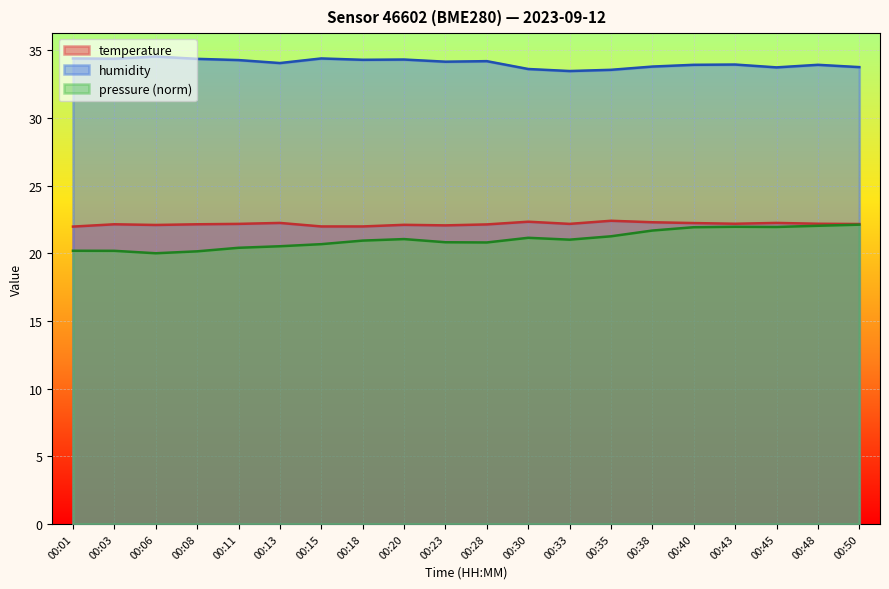

At which label does pressure_scaled reach its minimum?

00:06